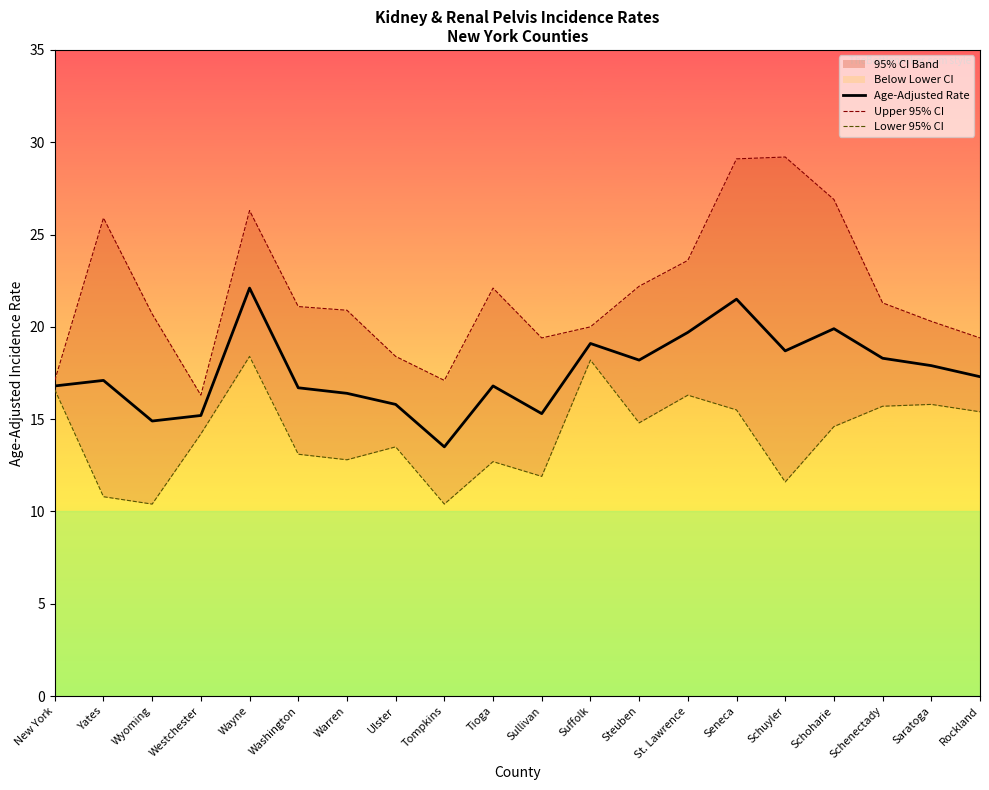

What is the value of the Upper 95% CI point at the 5th from the left?

26.3